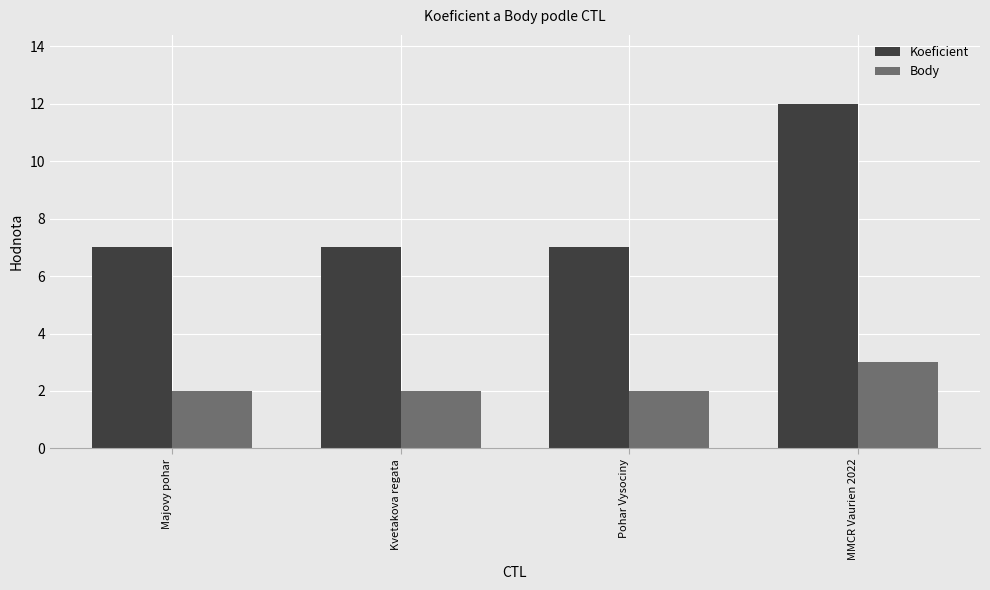

Reading right to left, what are all the values shown in this chart?

Koeficient: 12	7	7	7
Body: 3	2	2	2